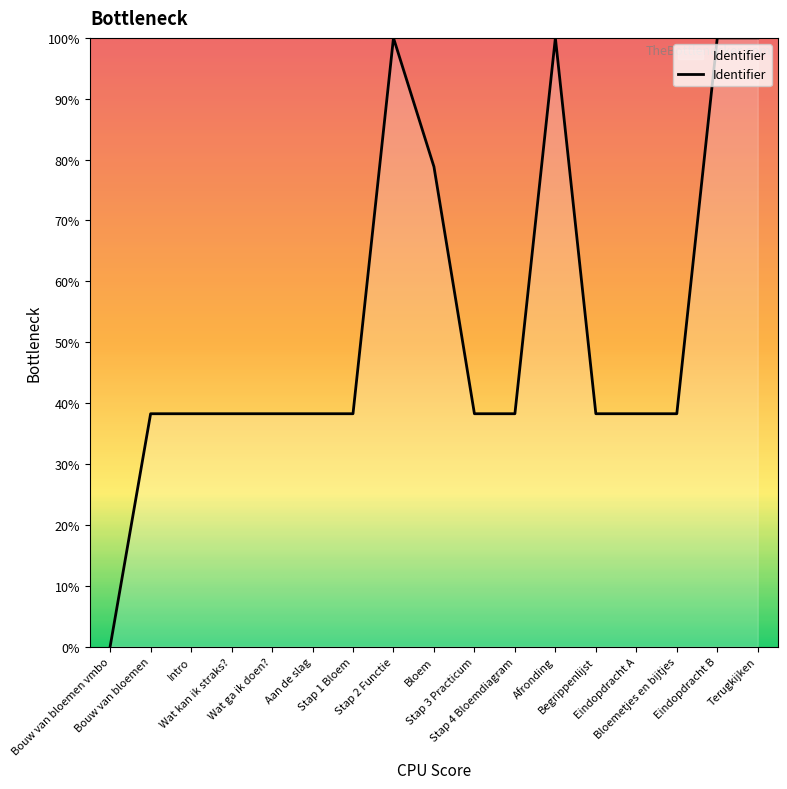

The value at Aan de slag is 24.8. True or false?

False